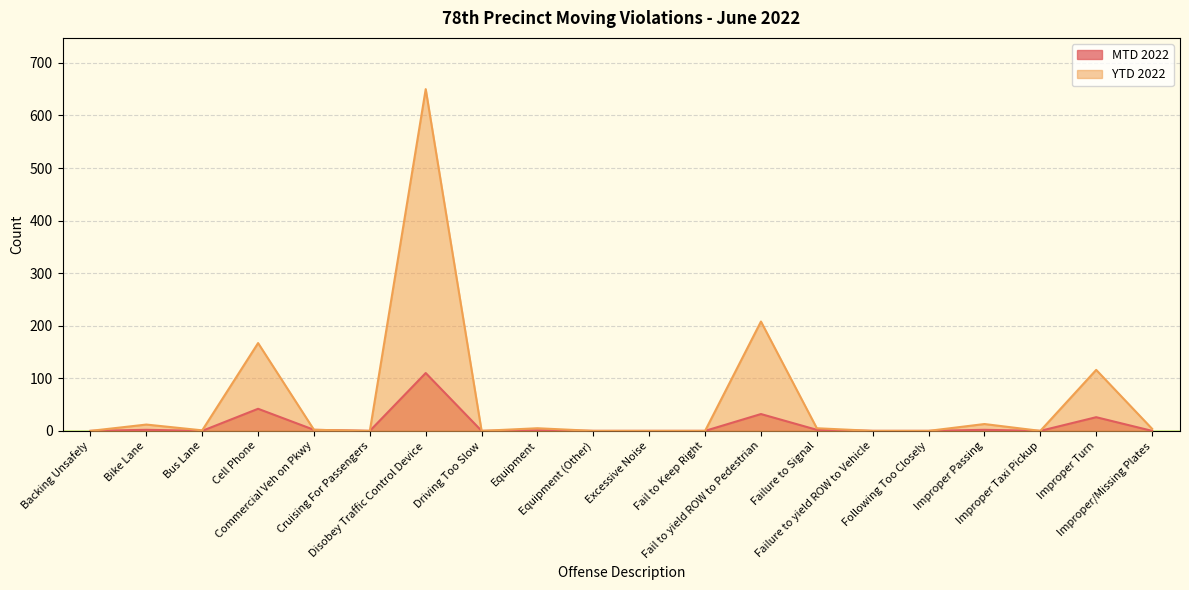

Which series has the widest spread of values?

YTD 2022